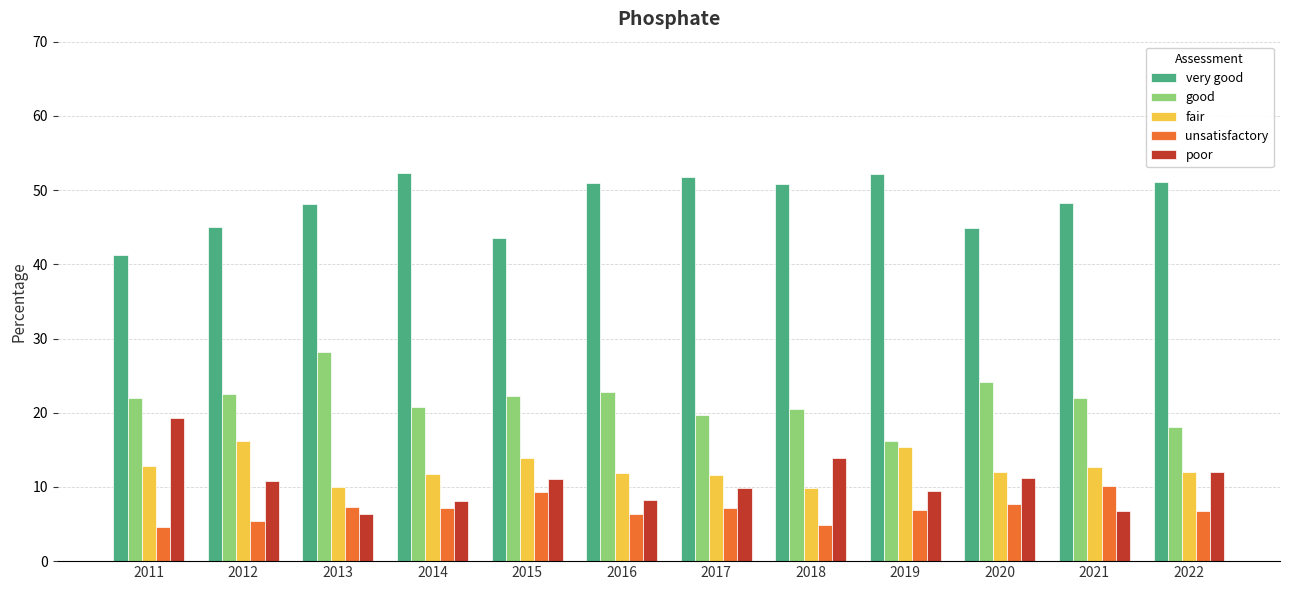

The very good series shows 51.1 at 2022. True or false?

True